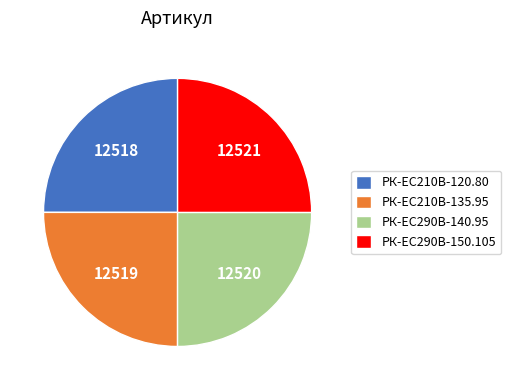

How many slices are in this pie chart?

4